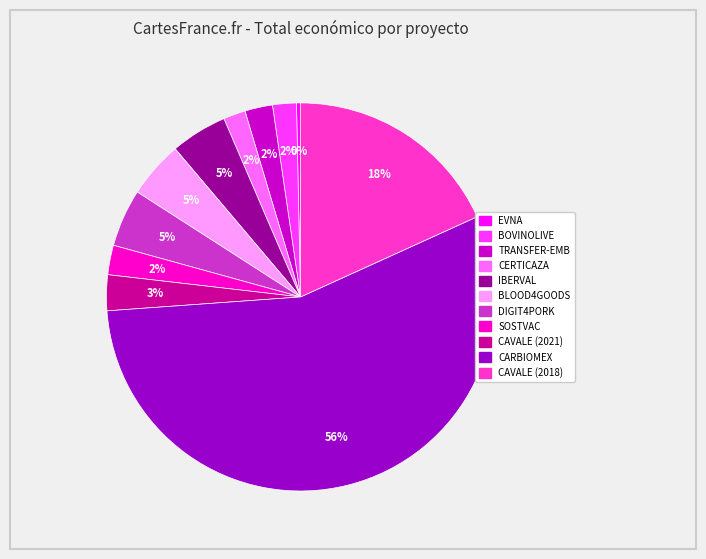

To the nearest percent, what is the average slice percentage?

9%